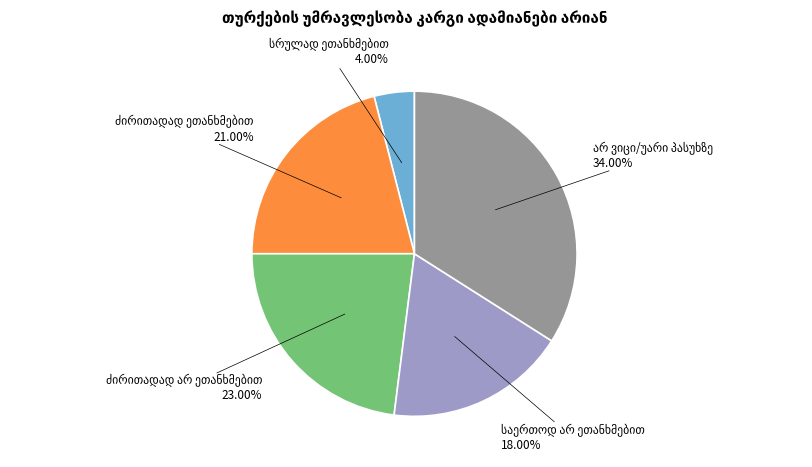

To the nearest percent, what is the difference between the largest and smallest slice percentages?

30%